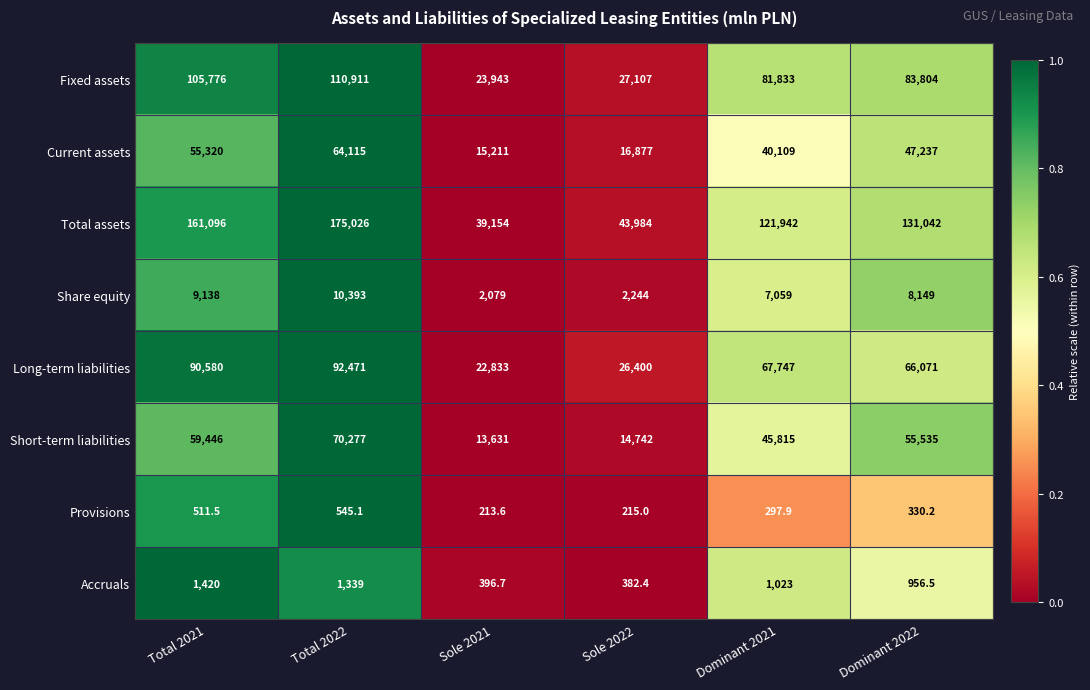

True or false: Short-term liabilities has a value of 3088.6 at Sole 2022.

False